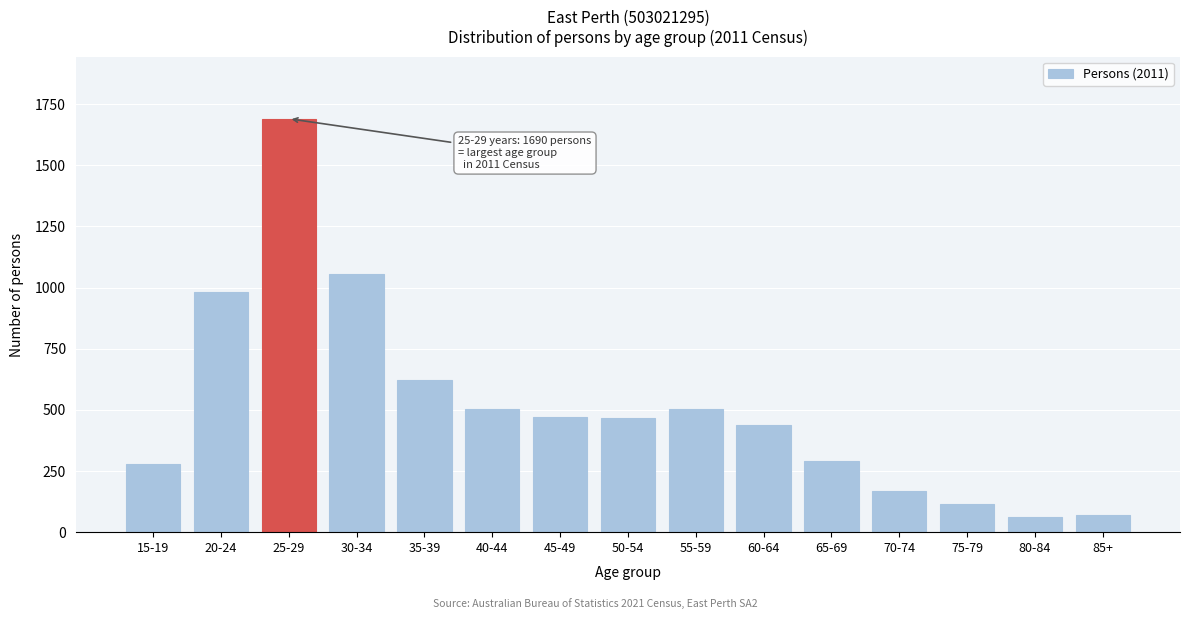

What is the label of the 13th bar from the left?

75-79